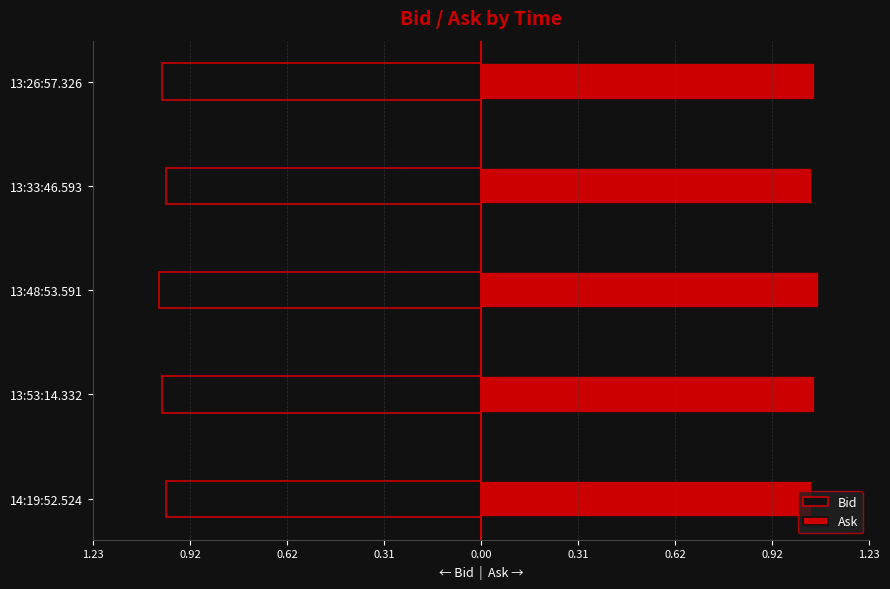

Between 14:19:52.524 and 13:33:46.593, which is larger?

14:19:52.524